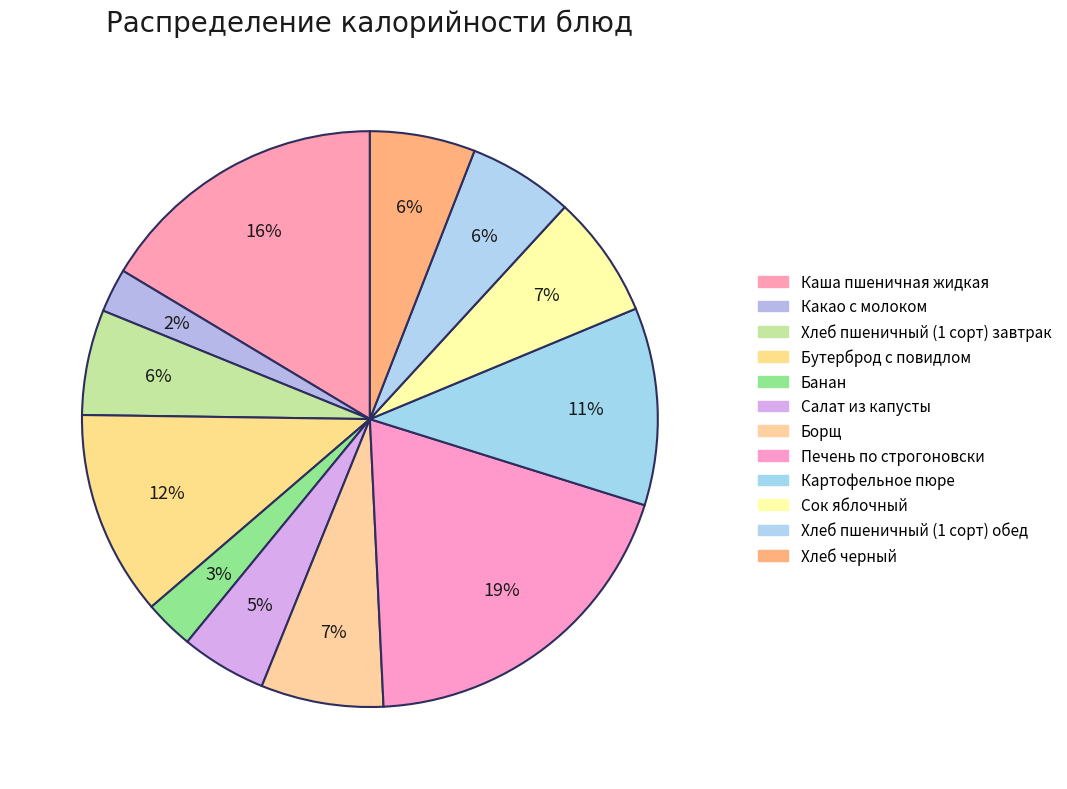

Count the number of slices in the pie.

12